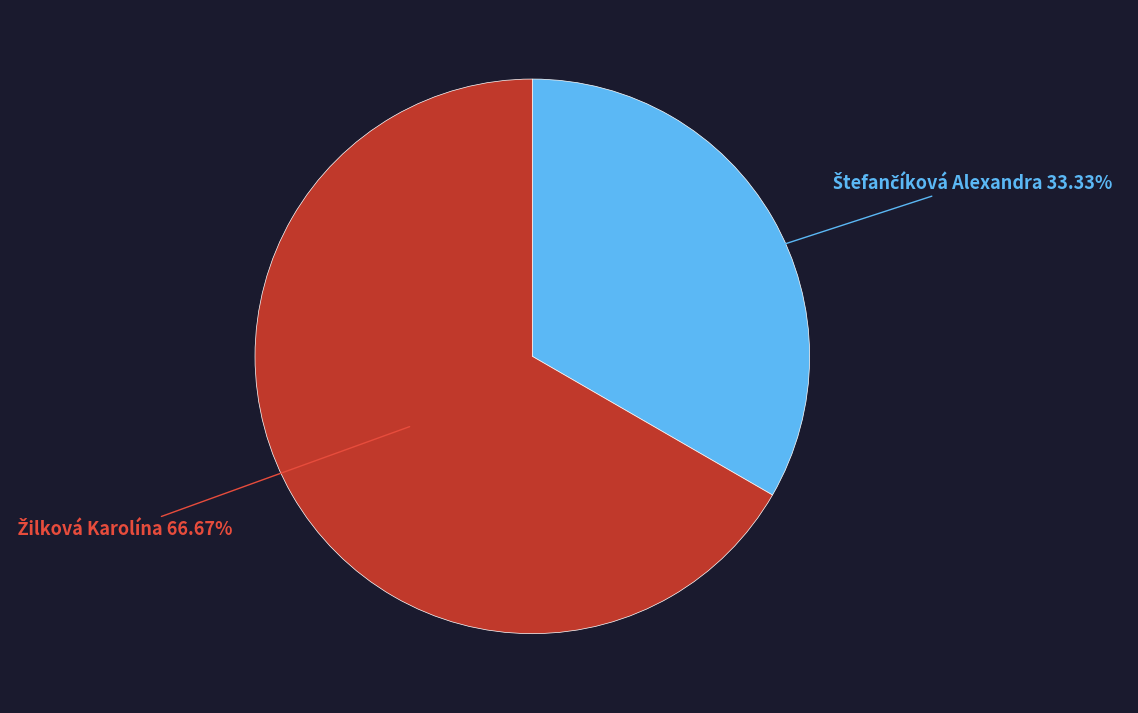

Is there a majority slice in this chart?

Yes